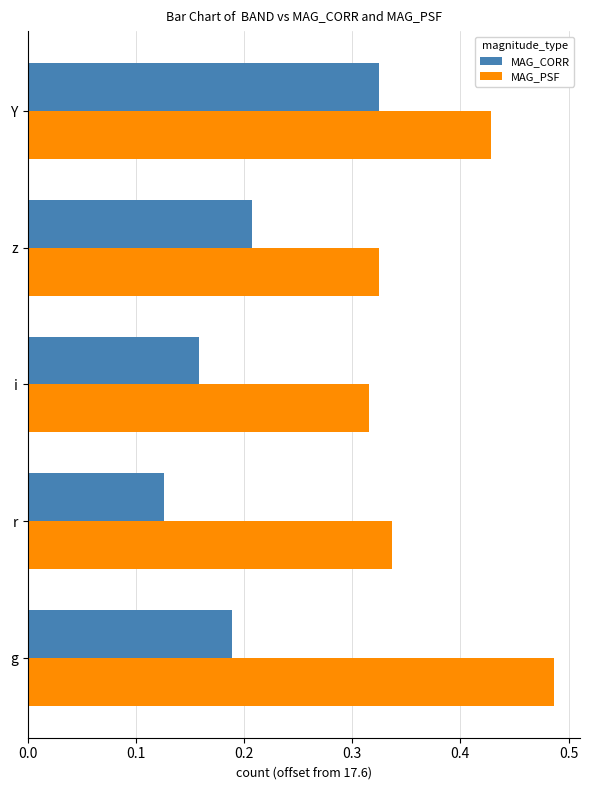

List the series in order of their peak value, highest first.

MAG_PSF, MAG_CORR